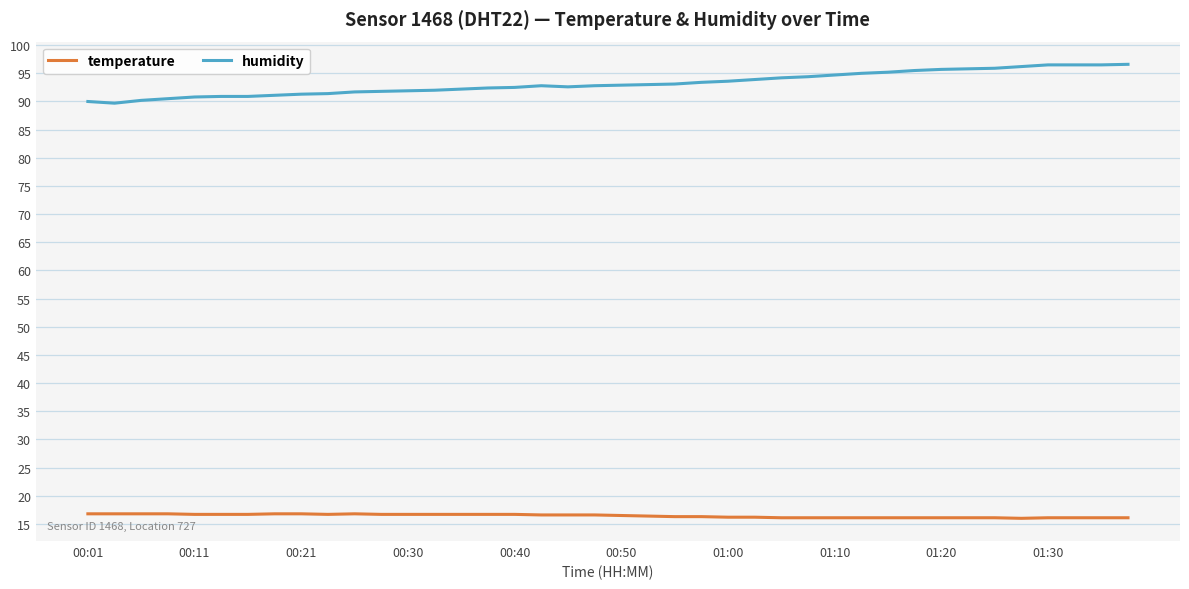

Rank the series by their average value, from highest to lowest.

humidity, temperature